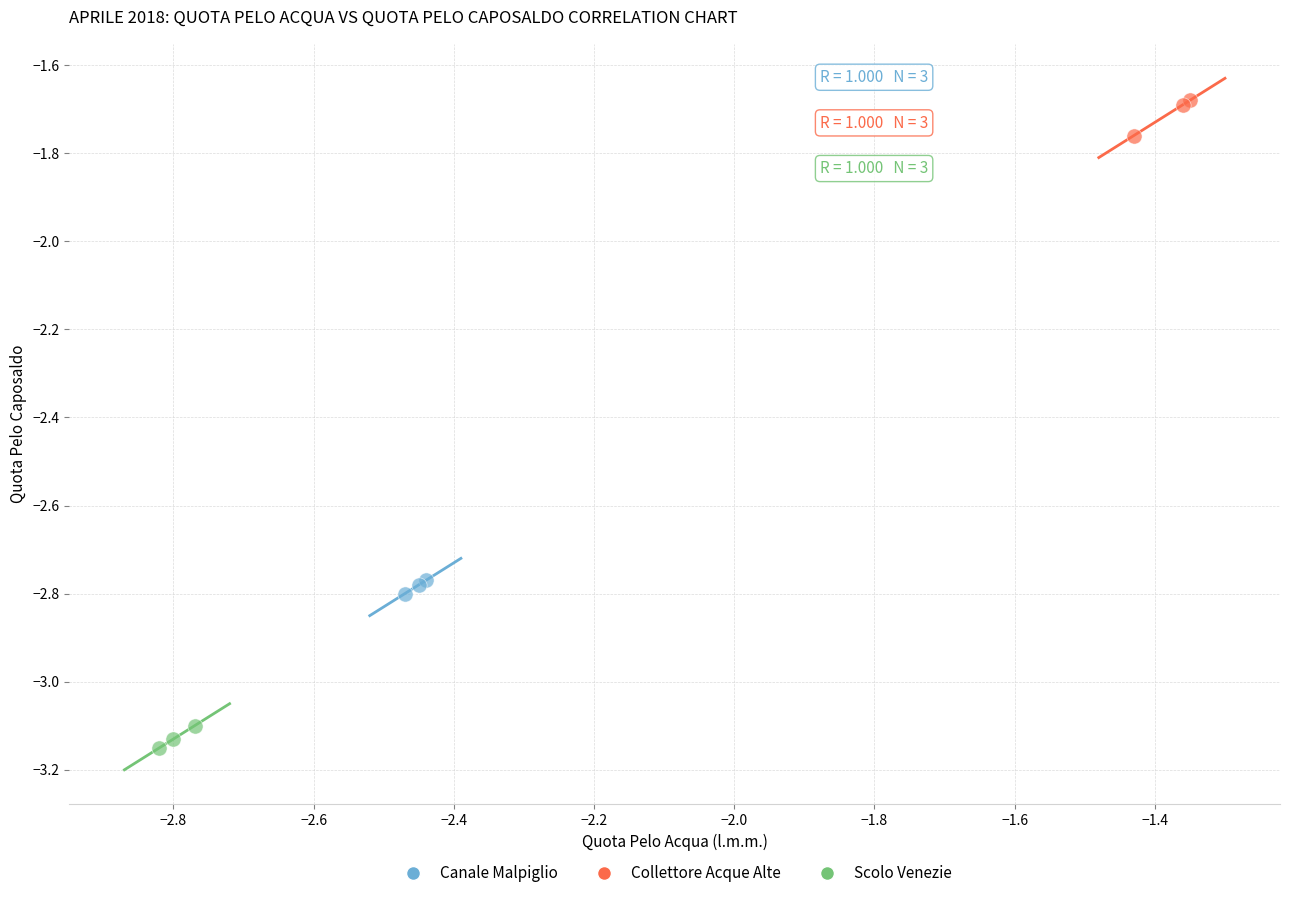

What are all the series names shown in the legend?

Canale Malpiglio, Collettore Acque Alte, Scolo Venezie